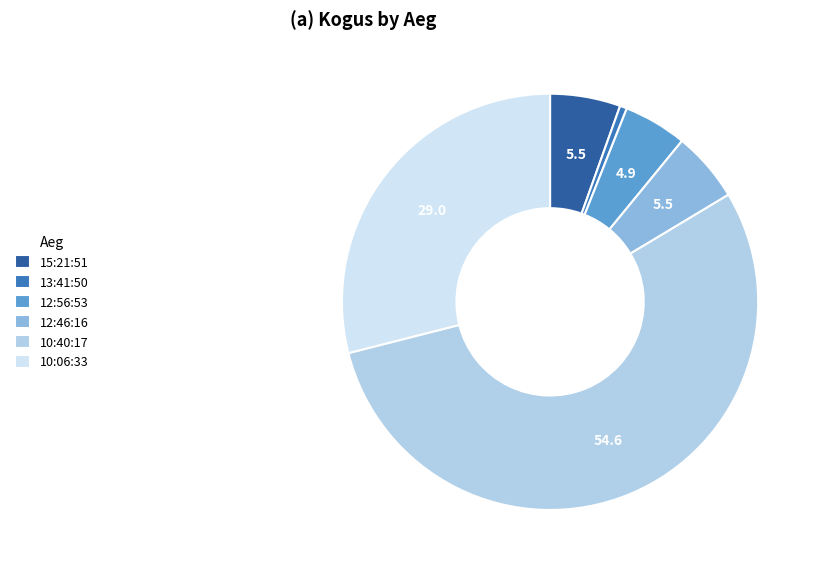

Count the number of slices in the pie.

6